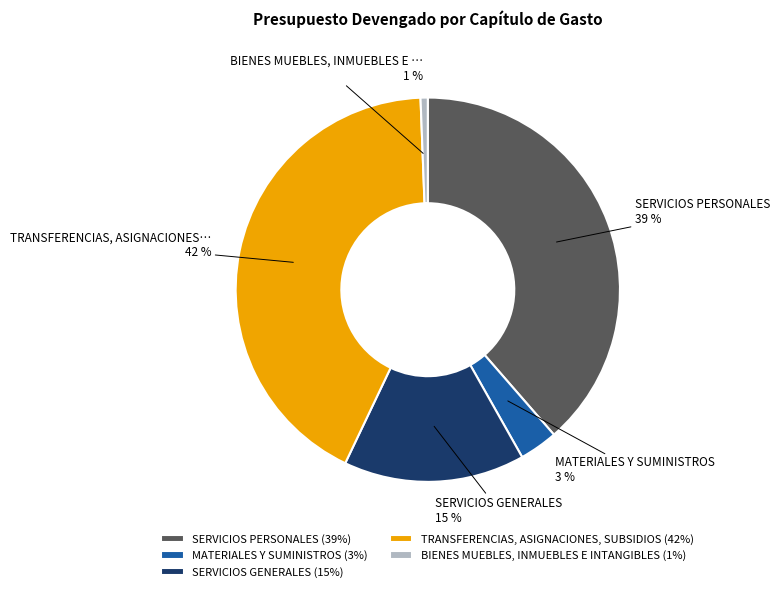

Between SERVICIOS PERSONALES (39%) and TRANSFERENCIAS, ASIGNACIONES, SUBSIDIOS (42%), which is larger?

TRANSFERENCIAS, ASIGNACIONES, SUBSIDIOS (42%)